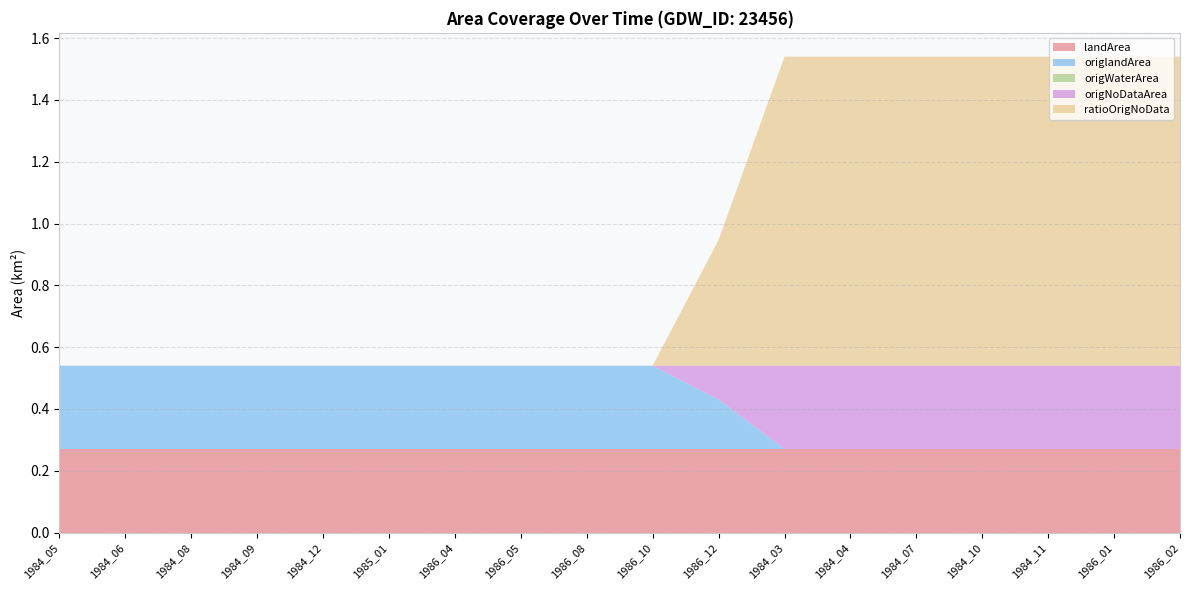

Reading left to right, transcribe all the data shown in this chart.

landArea: 1984_05=0.3	1984_06=0.3	1984_08=0.3	1984_09=0.3	1984_12=0.3	1985_01=0.3	1986_04=0.3	1986_05=0.3	1986_08=0.3	1986_10=0.3	1986_12=0.3	1984_03=0.3	1984_04=0.3	1984_07=0.3	1984_10=0.3	1984_11=0.3	1986_01=0.3	1986_02=0.3
origlandArea: 1984_05=0.3	1984_06=0.3	1984_08=0.3	1984_09=0.3	1984_12=0.3	1985_01=0.3	1986_04=0.3	1986_05=0.3	1986_08=0.3	1986_10=0.3	1986_12=0.2	1984_03=0.0	1984_04=0.0	1984_07=0.0	1984_10=0.0	1984_11=0.0	1986_01=0.0	1986_02=0.0
origWaterArea: 1984_05=0.0	1984_06=0.0	1984_08=0.0	1984_09=0.0	1984_12=0.0	1985_01=0.0	1986_04=0.0	1986_05=0.0	1986_08=0.0	1986_10=0.0	1986_12=0.0	1984_03=0.0	1984_04=0.0	1984_07=0.0	1984_10=0.0	1984_11=0.0	1986_01=0.0	1986_02=0.0
origNoDataArea: 1984_05=0.0	1984_06=0.0	1984_08=0.0	1984_09=0.0	1984_12=0.0	1985_01=0.0	1986_04=0.0	1986_05=0.0	1986_08=0.0	1986_10=0.0	1986_12=0.1	1984_03=0.3	1984_04=0.3	1984_07=0.3	1984_10=0.3	1984_11=0.3	1986_01=0.3	1986_02=0.3
ratioOrigNoData: 1984_05=0.0	1984_06=0.0	1984_08=0.0	1984_09=0.0	1984_12=0.0	1985_01=0.0	1986_04=0.0	1986_05=0.0	1986_08=0.0	1986_10=0.0	1986_12=0.4	1984_03=1.0	1984_04=1.0	1984_07=1.0	1984_10=1.0	1984_11=1.0	1986_01=1.0	1986_02=1.0